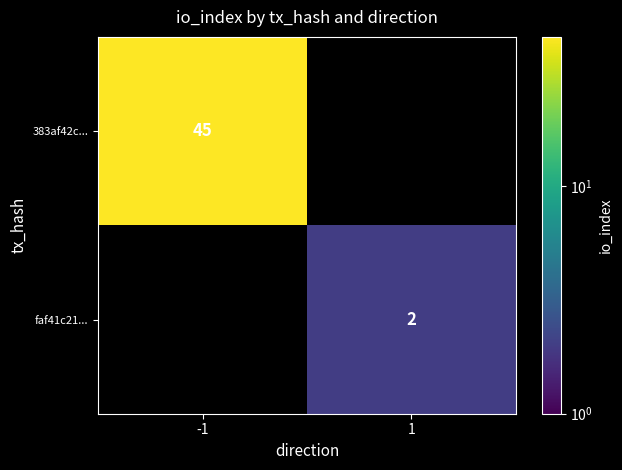

Is it true that faf41c21... equals 3 at 1?

False